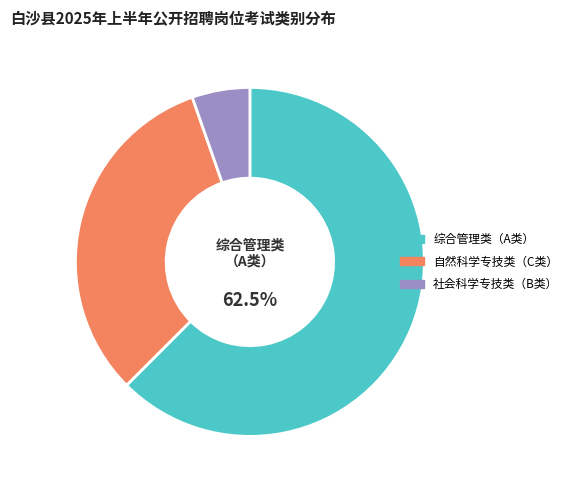

The 自然科学专技类（C类） slice represents 32% of the pie. True or false?

True